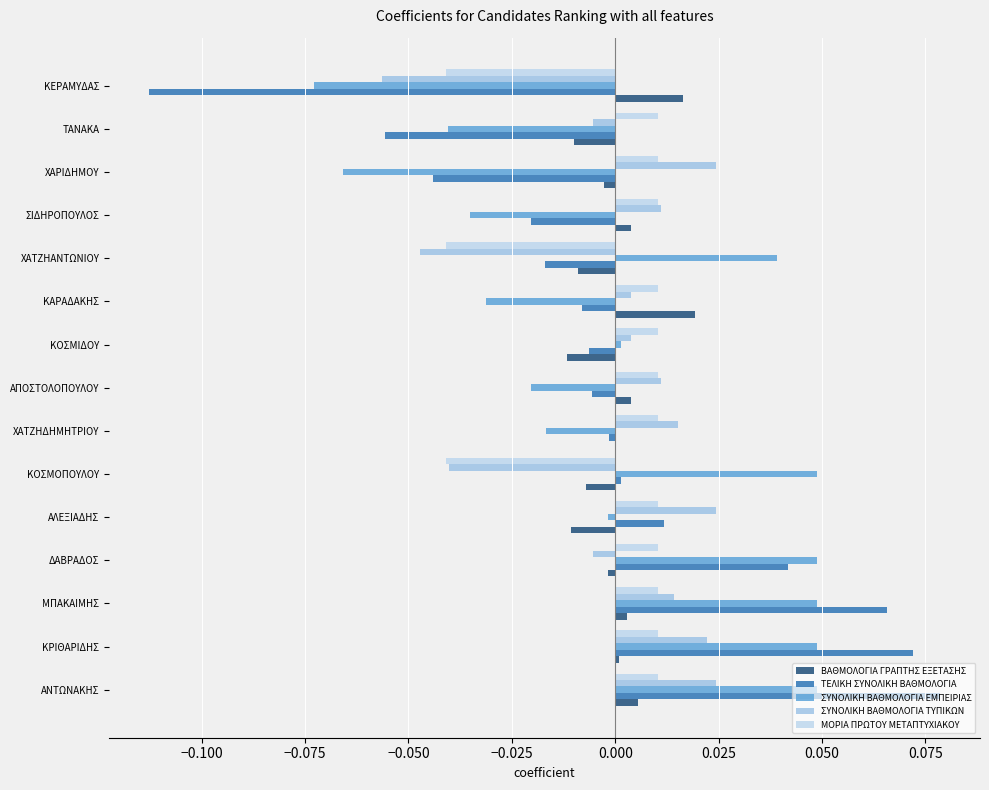

Which series has the largest total across all categories?

ΤΕΛΙΚΗ ΣΥΝΟΛΙΚΗ ΒΑΘΜΟΛΟΓΙΑ